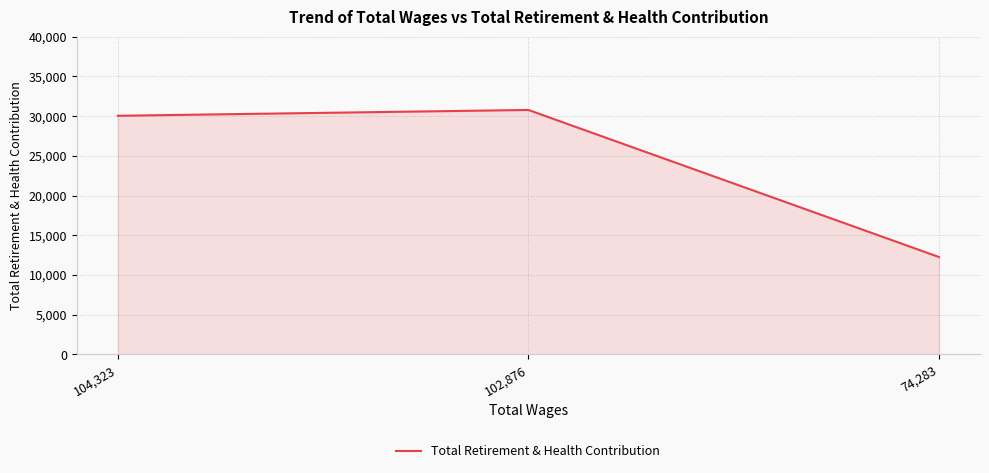

What is the sum of the values at 74,283 and 102,876?

43040